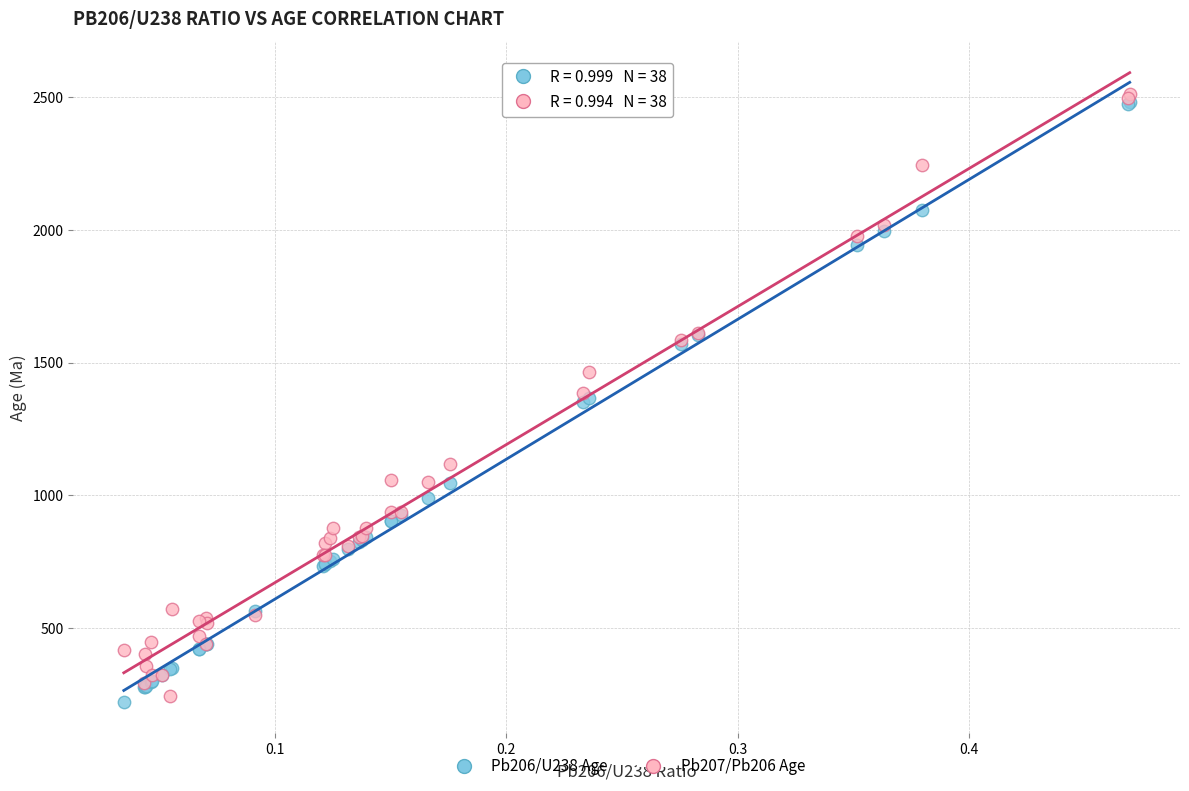

What are all the series names shown in the legend?

Pb206/U238 Age, Pb207/Pb206 Age